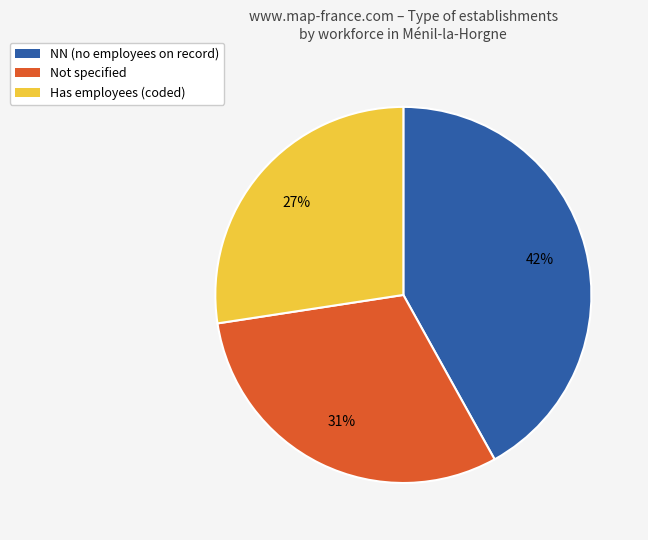

Is there any slice that represents more than half of the pie?

No